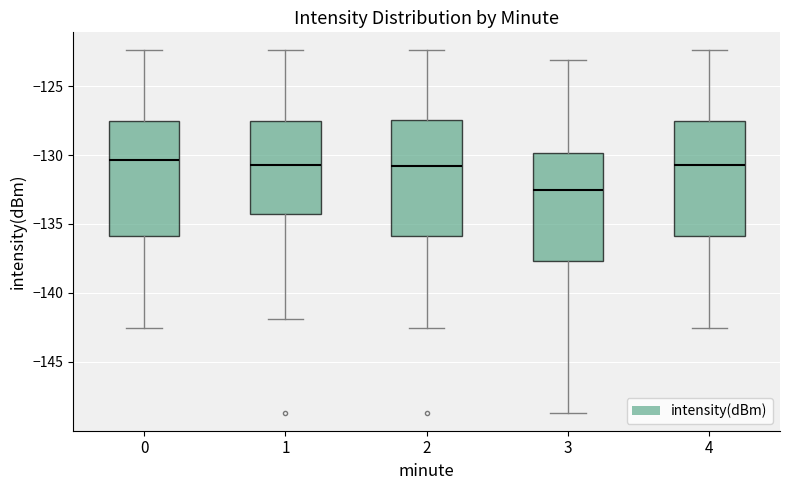

Reading left to right, read every box against the y-axis: the position of its median line, the range the box covers, and the ends of its whiskers. The values are not printed on the chart, so give them approximately, as read against the axis.

0: median -130.5, box -136.0 to -127.5, whiskers -142.5 to -122.5
1: median -130.5, box -134.5 to -127.5, whiskers -142.0 to -122.5
2: median -131.0, box -136.0 to -127.5, whiskers -142.5 to -122.5
3: median -132.5, box -137.5 to -130.0, whiskers -148.5 to -123.0
4: median -130.5, box -136.0 to -127.5, whiskers -142.5 to -122.5